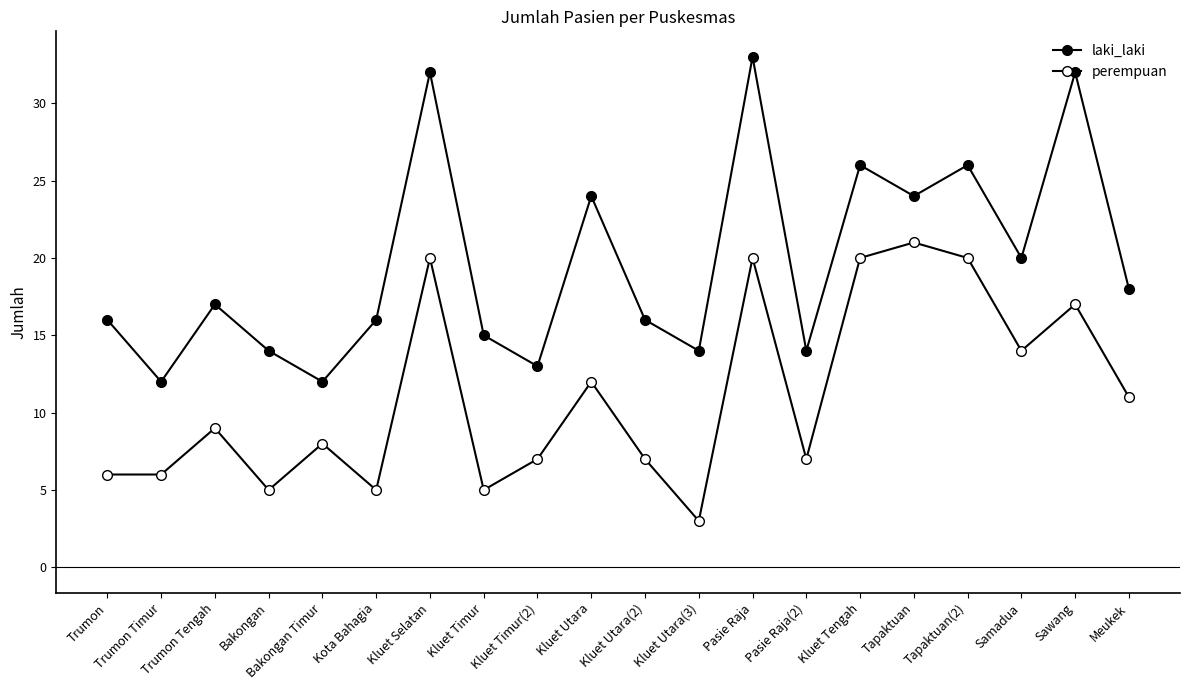

What is the sum of all laki_laki values?

394